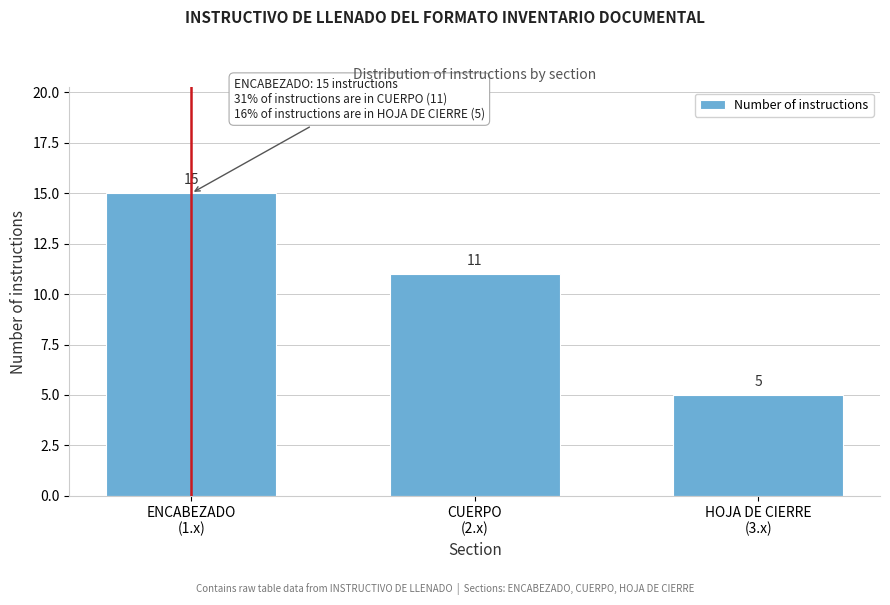

Reading right to left, extract all data points from this chart.

5	11	15